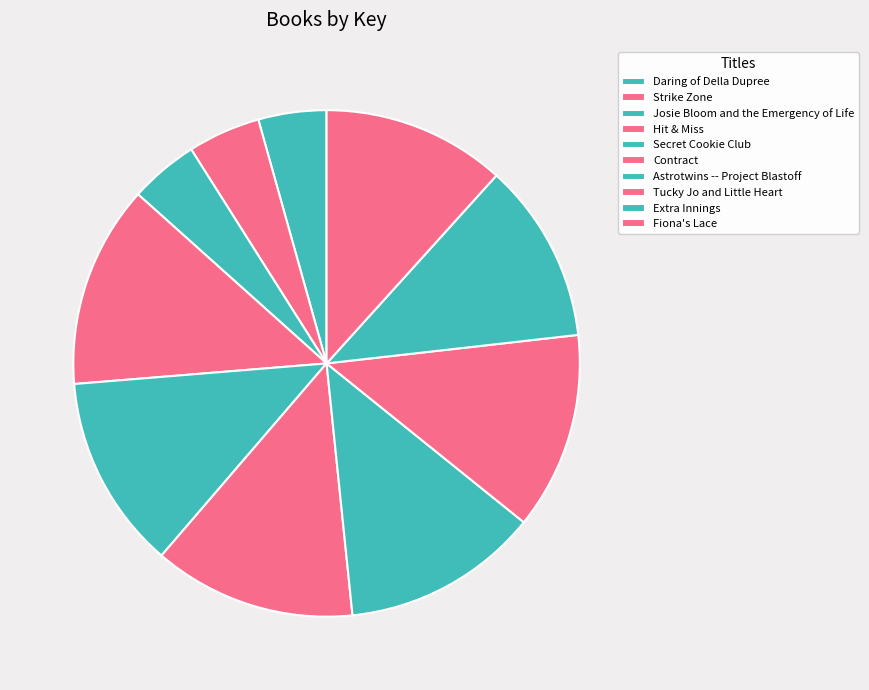

How many slices are in this pie chart?

10